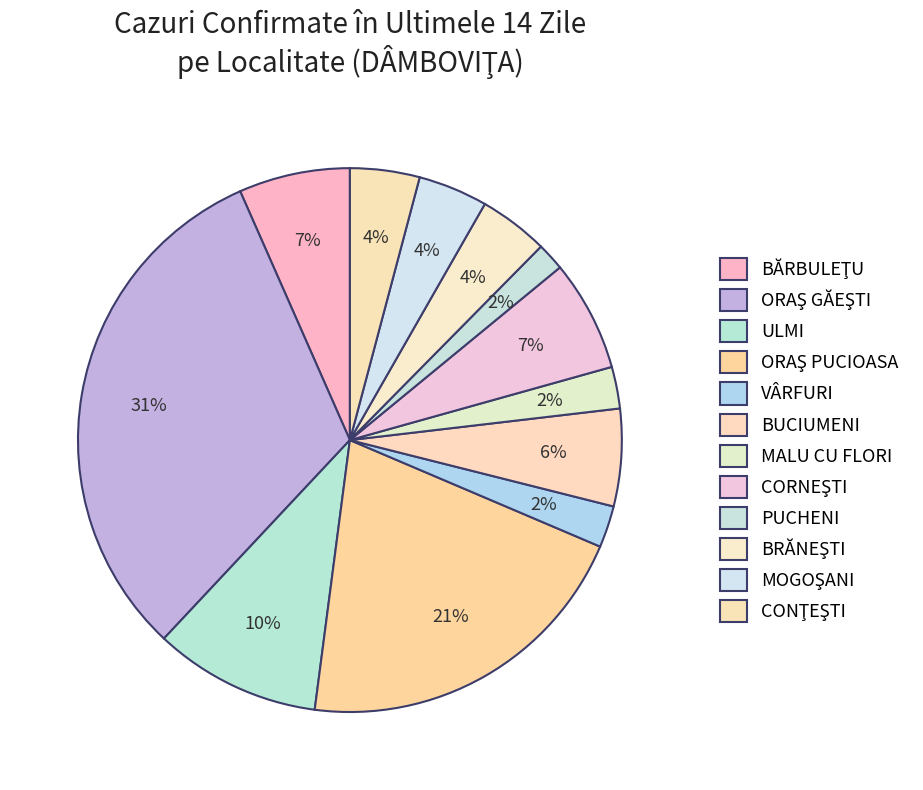

Does ORAŞ GĂEŞTI represent more than half of the total?

No